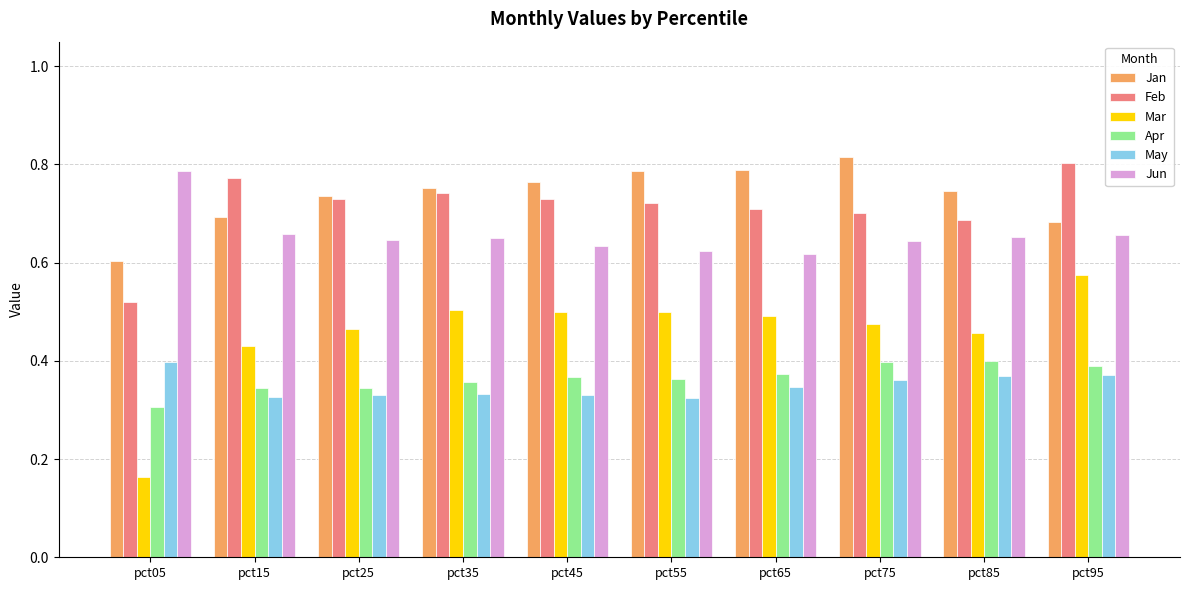

Rank the series at pct45 from lowest to highest value.

May, Apr, Mar, Jun, Feb, Jan